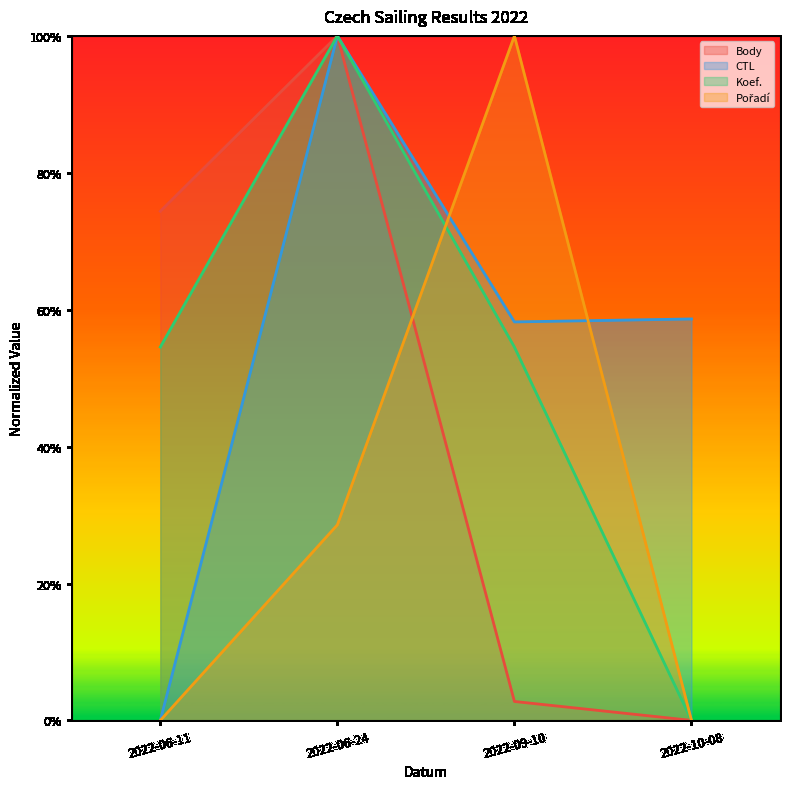

Rank the categories by Koef. value from lowest to highest.

2022-10-08, 2022-06-11, 2022-09-10, 2022-06-24